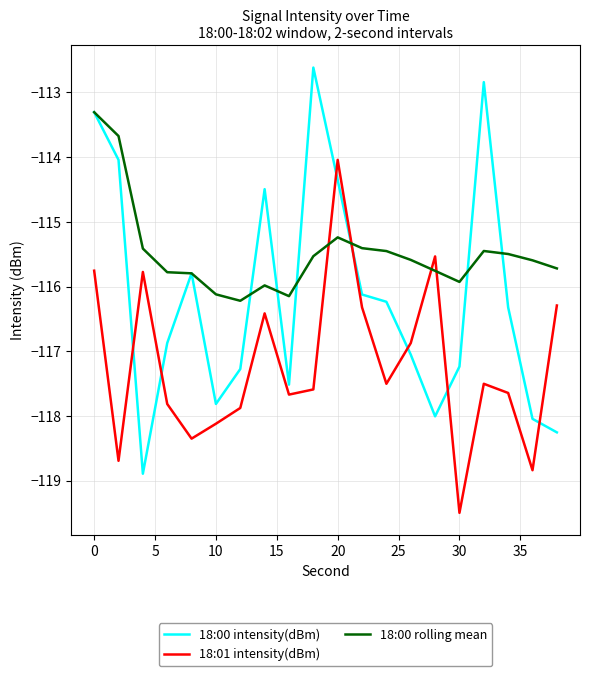

List the series in order of their peak value, lowest first.

18:01 intensity(dBm), 18:00 rolling mean, 18:00 intensity(dBm)